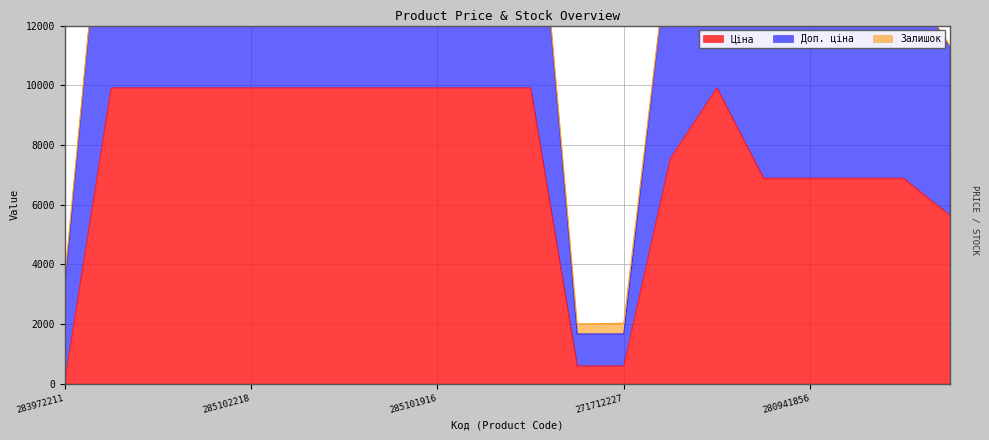

Is it true that Ціна equals 32.0 at 283972211?

True